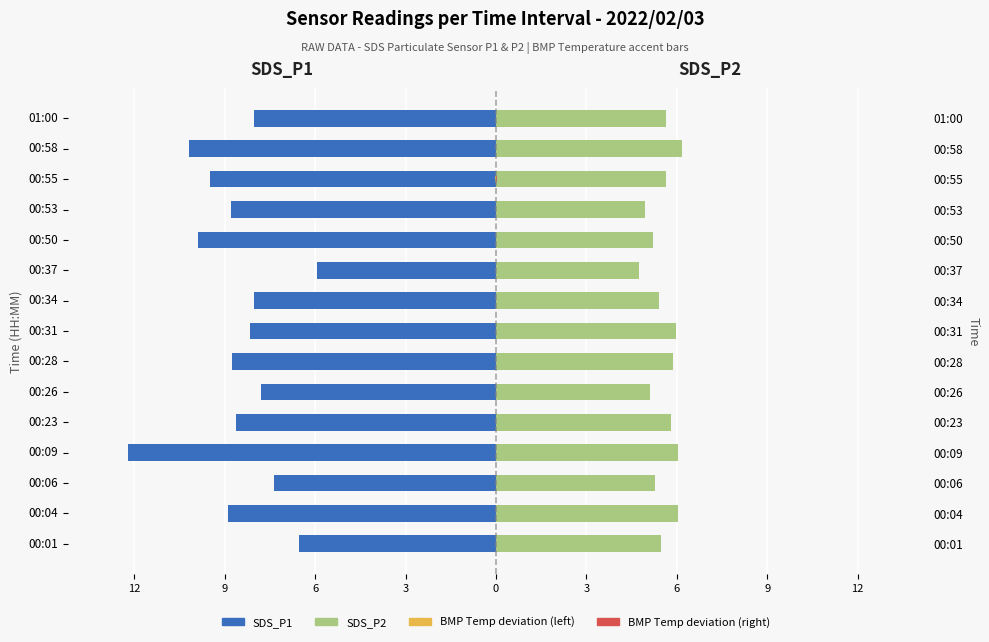

Is the value of SDS_P1 at 00:28 greater than the value of BMP_temperature (left) at 00:55?

No